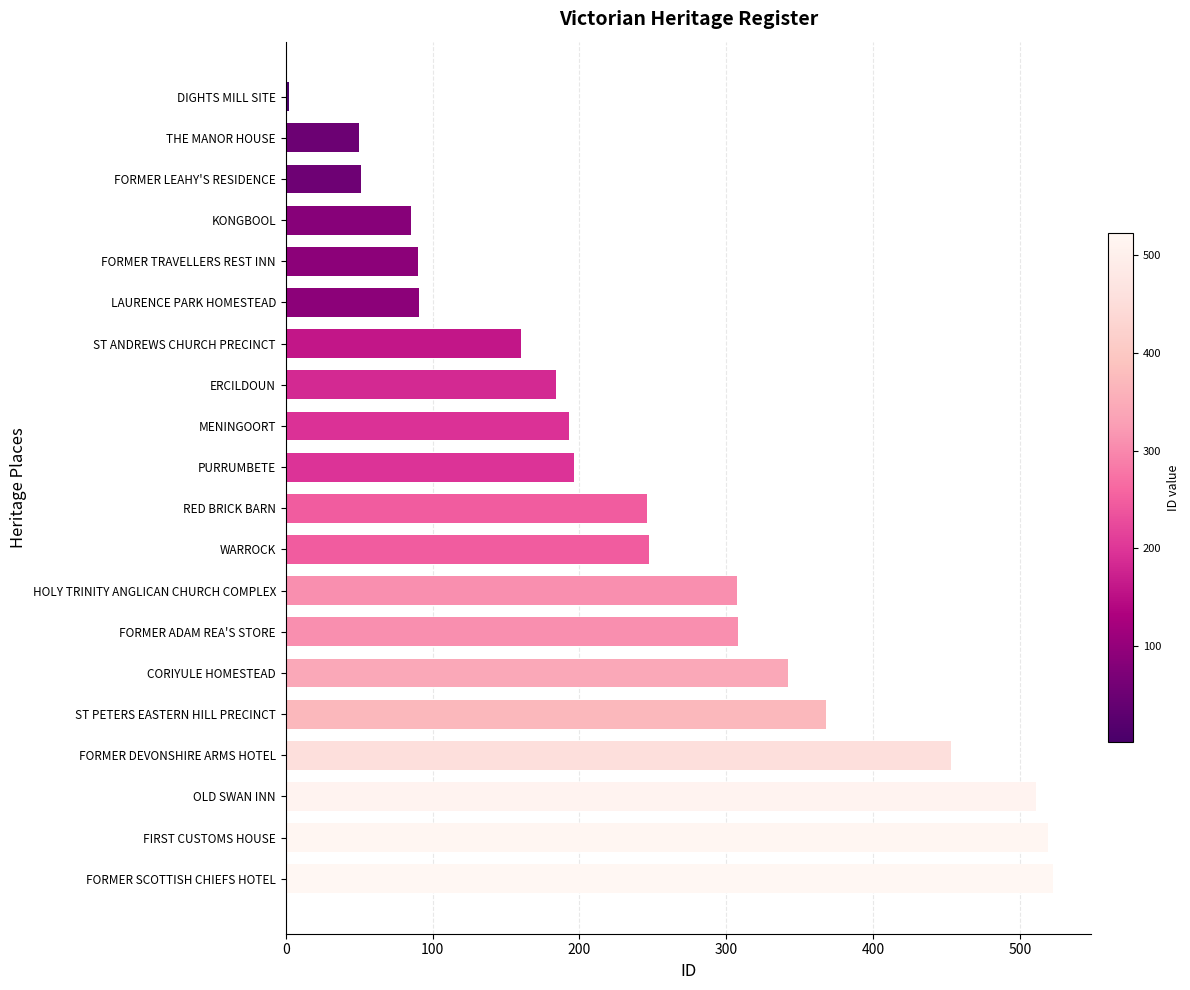

The chart shows a value of 308 at FORMER ADAM REA'S STORE. True or false?

True